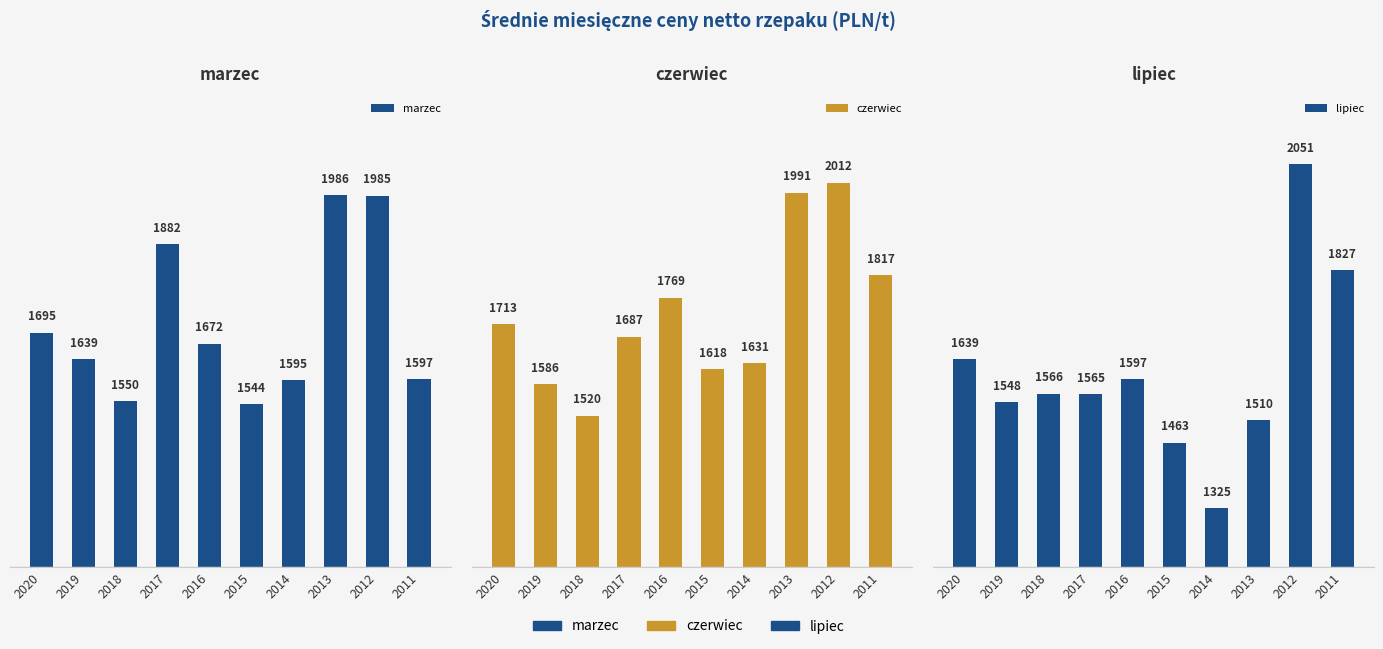

List the labels in order of marzec value, largest first.

2013, 2012, 2017, 2020, 2016, 2019, 2011, 2014, 2018, 2015